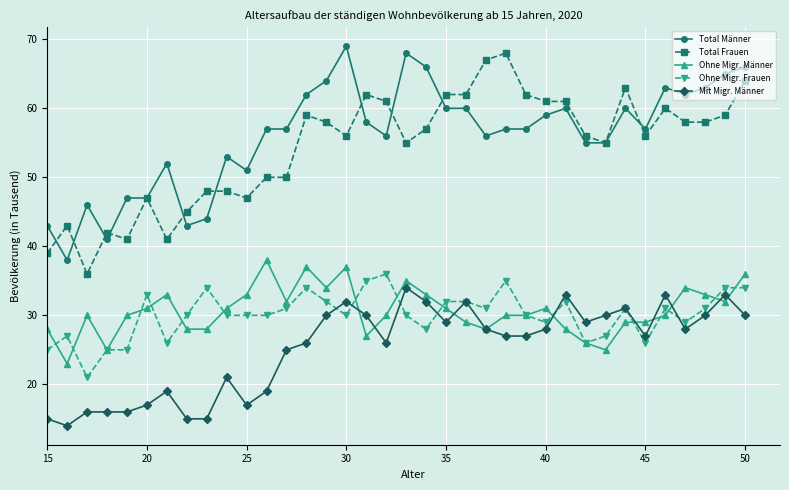

What is the minimum value for Total Männer?

38